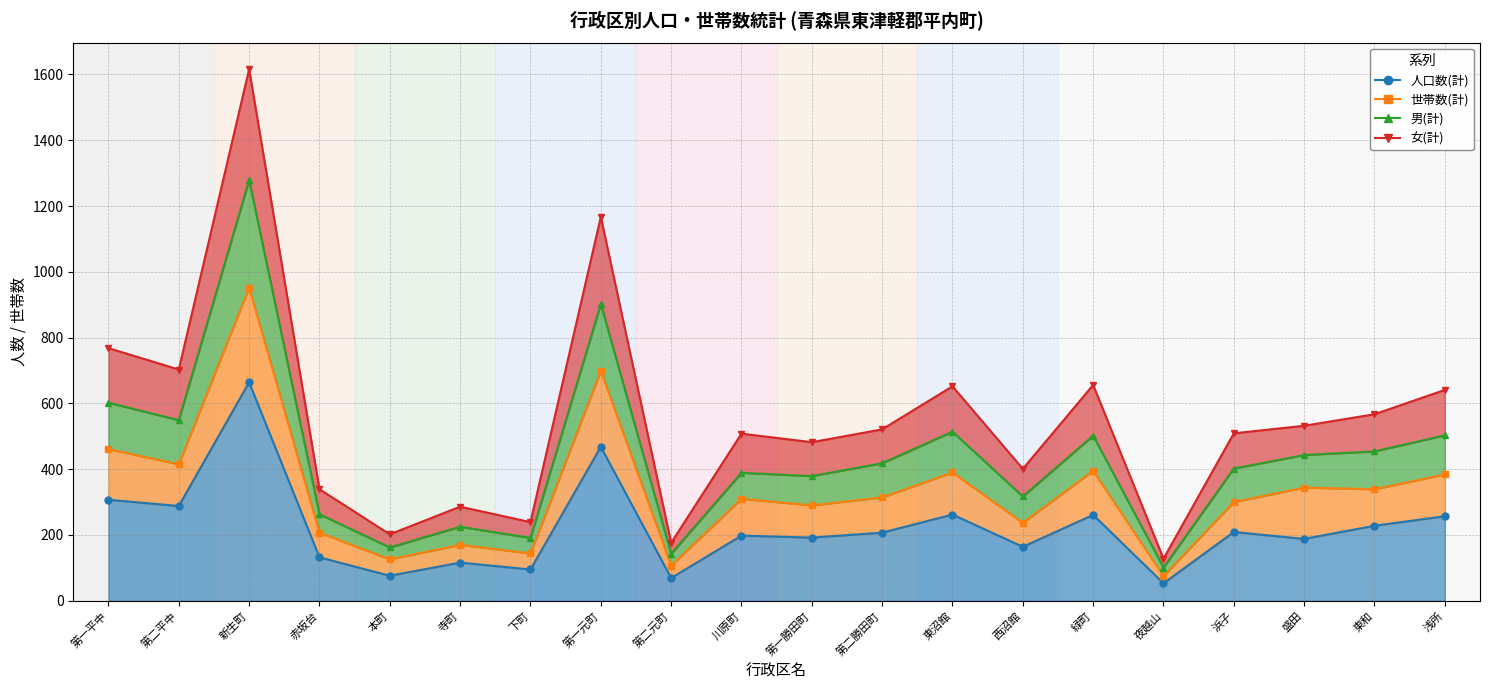

The value of 世帯数(計) at 盛田 is 612. True or false?

False